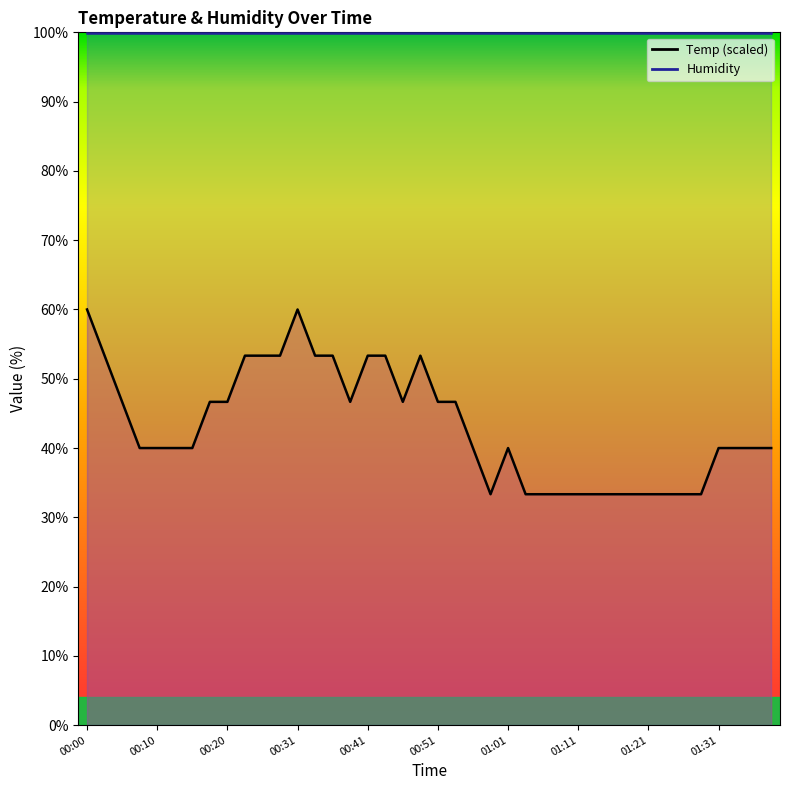

Reading left to right, extract all data points from this chart.

00:00=60.0	00:03=53.3	00:05=46.7	00:08=40.0	00:10=40.0	00:13=40.0	00:15=40.0	00:18=46.7	00:20=46.7	00:23=53.3	00:25=53.3	00:28=53.3	00:31=60.0	00:33=53.3	00:36=53.3	00:38=46.7	00:41=53.3	00:43=53.3	00:46=46.7	00:48=53.3	00:51=46.7	00:53=46.7	00:56=40.0	00:58=33.3	01:01=40.0	01:03=33.3	01:06=33.3	01:09=33.3	01:11=33.3	01:14=33.3	01:16=33.3	01:18=33.3	01:21=33.3	01:24=33.3	01:26=33.3	01:29=33.3	01:31=40.0	01:34=40.0	01:36=40.0	01:39=40.0